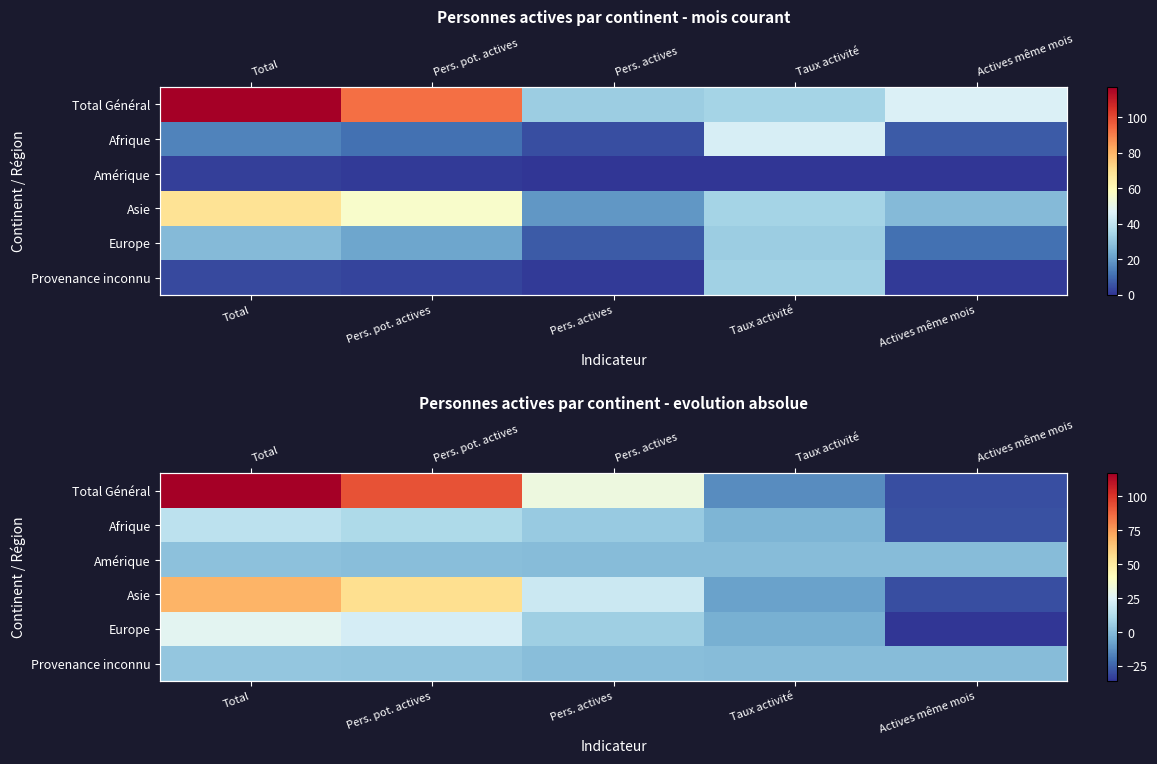

What is the approximate value of Provenance inconnu at Pers. pot. actives?

3